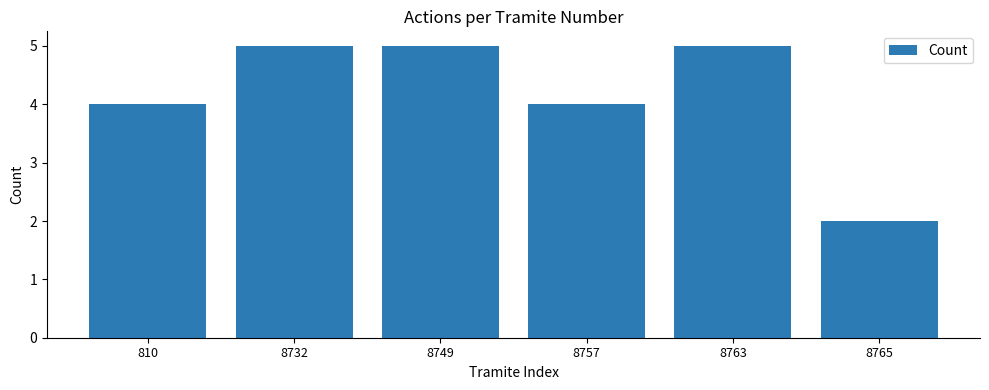

What is the value of the 2nd bar from the left?

5